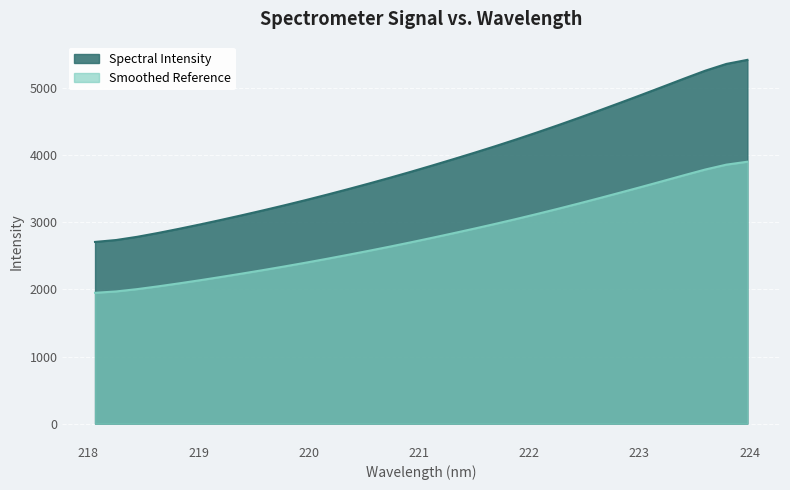

What is the value of the 1st point from the left?

2706.9